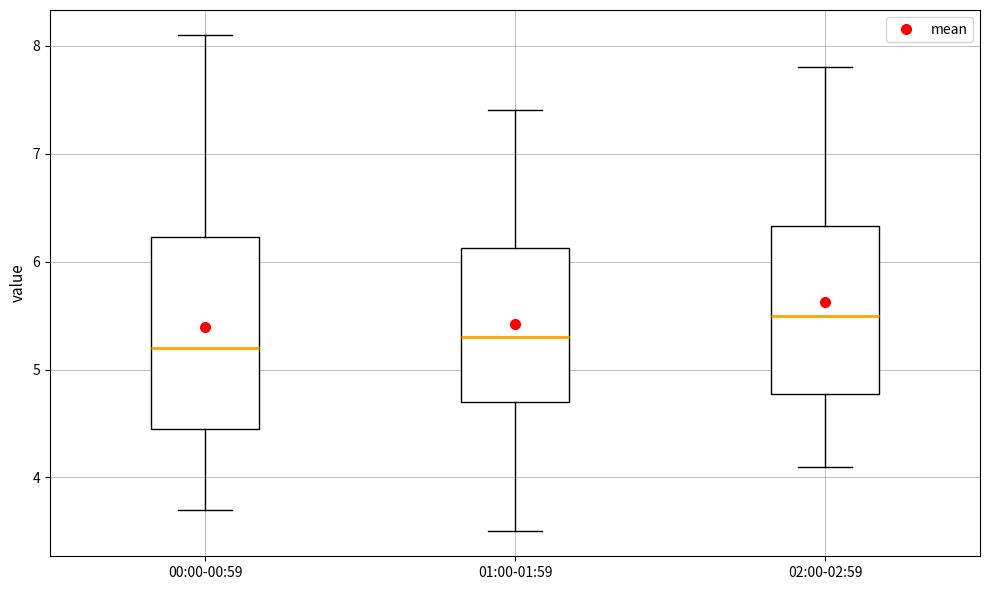

Reading left to right, read every box against the y-axis: the position of its median line, the range the box covers, and the ends of its whiskers. The values are not printed on the chart, so give them approximately, as read against the axis.

00:00-00:59: median 5.2, box 4.5 to 6.2, whiskers 3.7 to 8.1
01:00-01:59: median 5.3, box 4.7 to 6.1, whiskers 3.5 to 7.4
02:00-02:59: median 5.5, box 4.8 to 6.3, whiskers 4.1 to 7.8